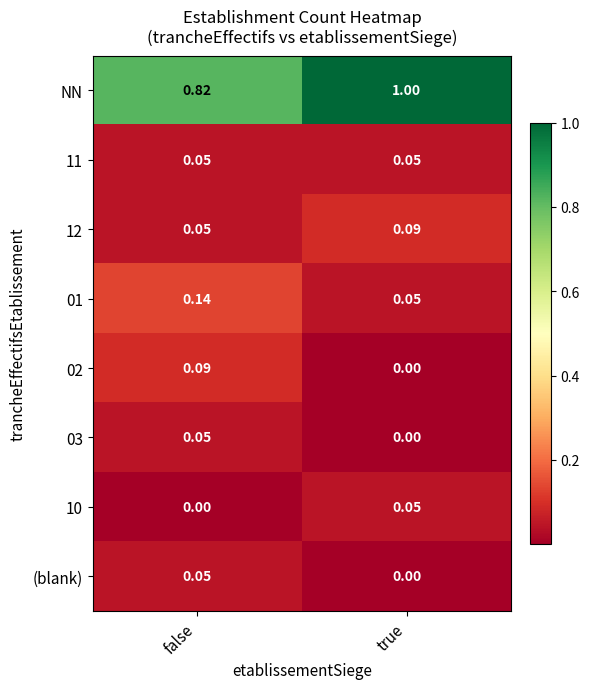

Rank the categories by 02 value from lowest to highest.

true, false